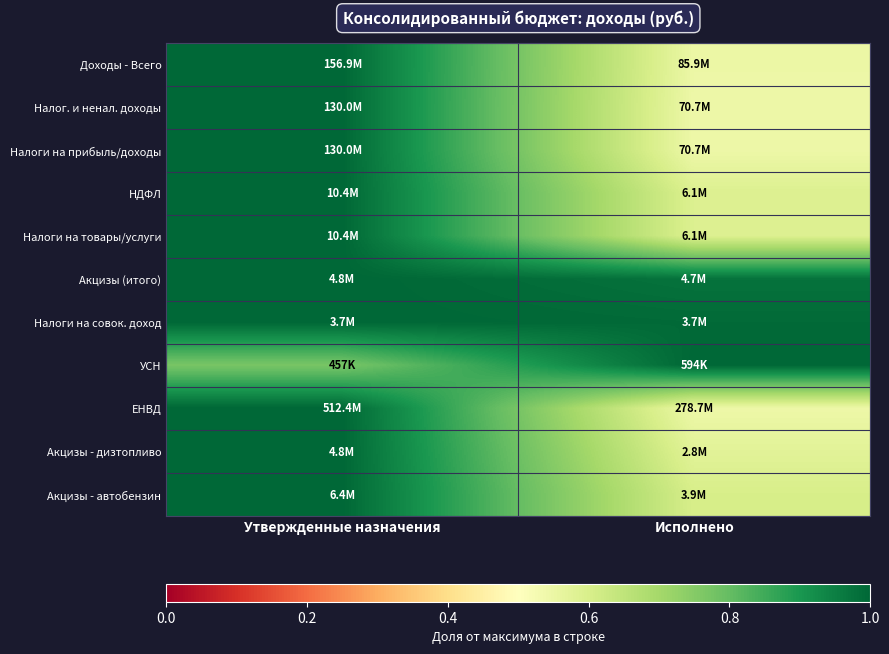

At which category is the sum across all series the highest?

Утвержденные назначения